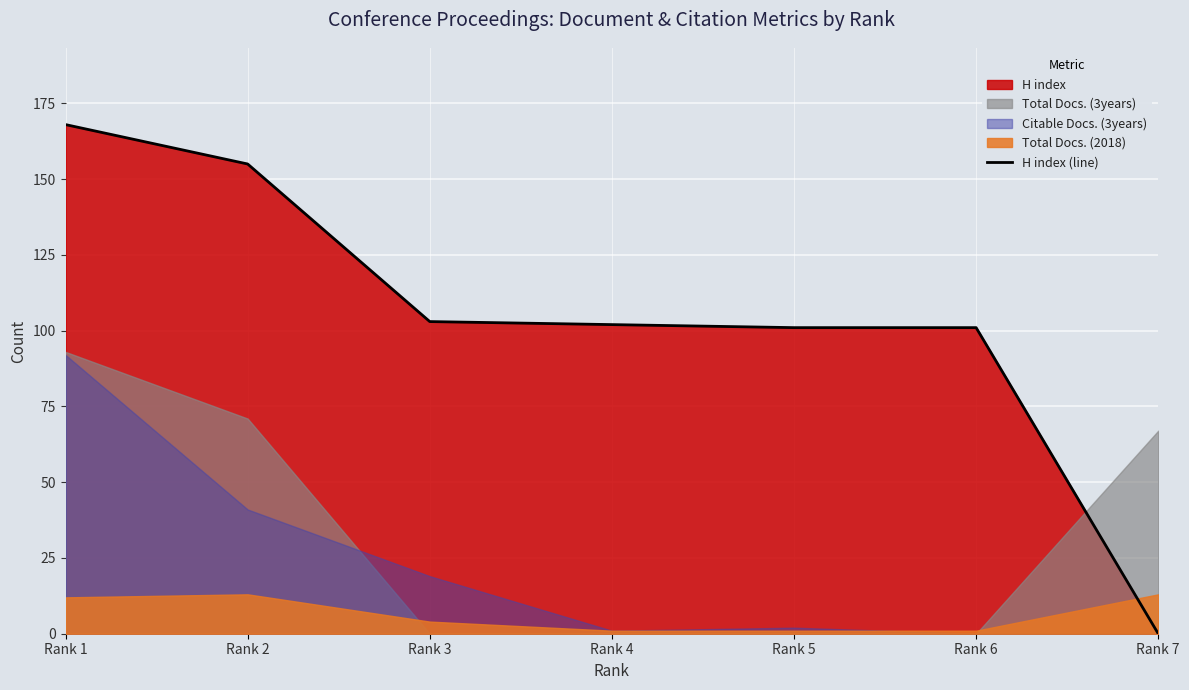

What is the value of the 2nd point from the left?

155